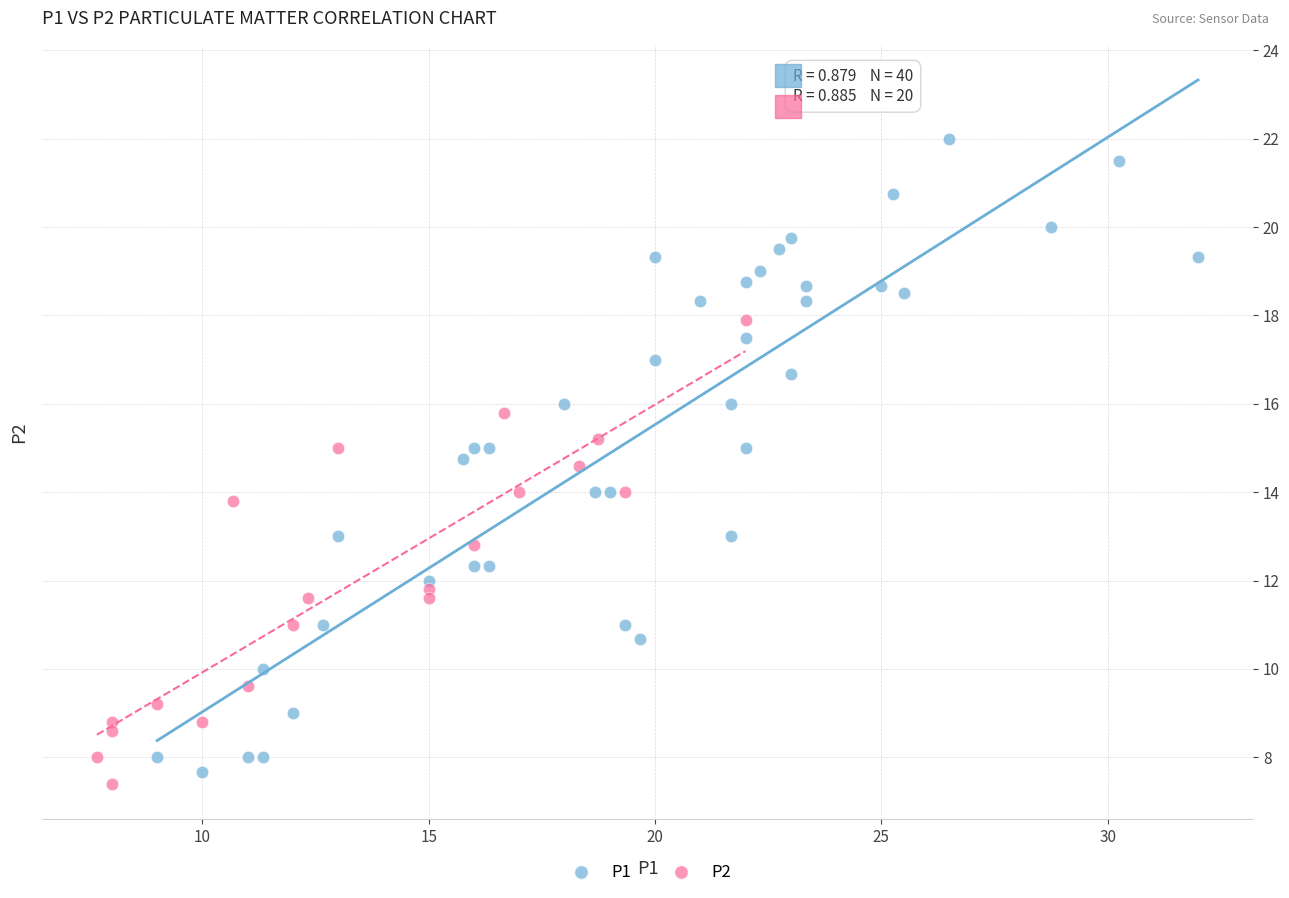

Which series has the largest Y range (max minus min)?

P1